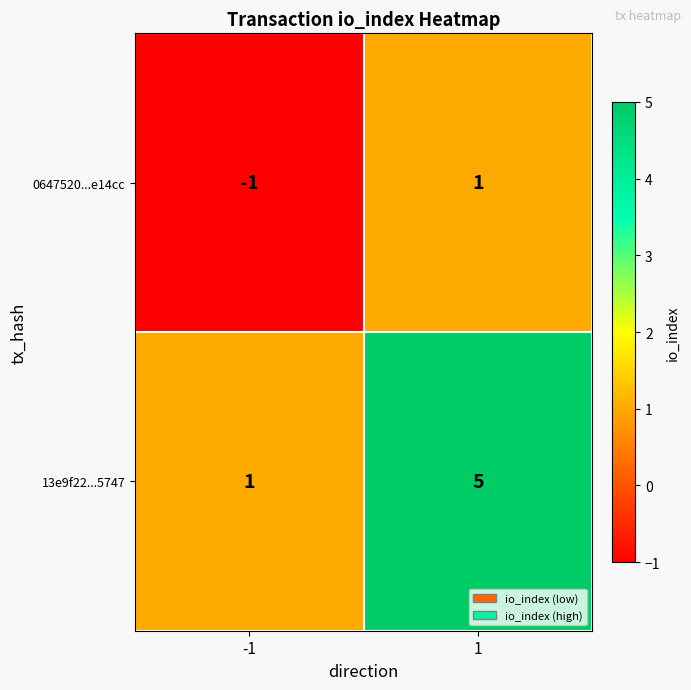

Which series has the largest range (max minus min)?

13e9f22...5747